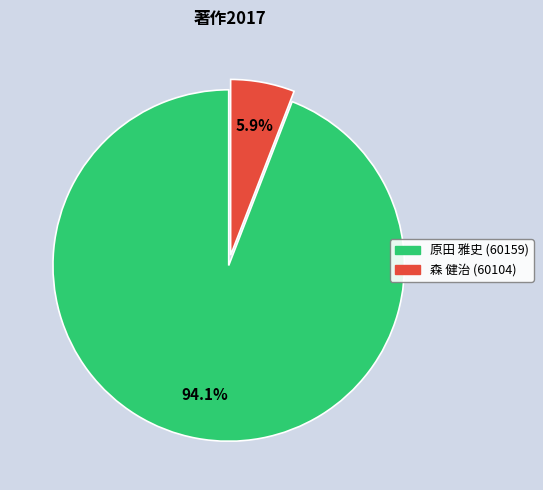

Is there any slice that represents more than half of the pie?

Yes